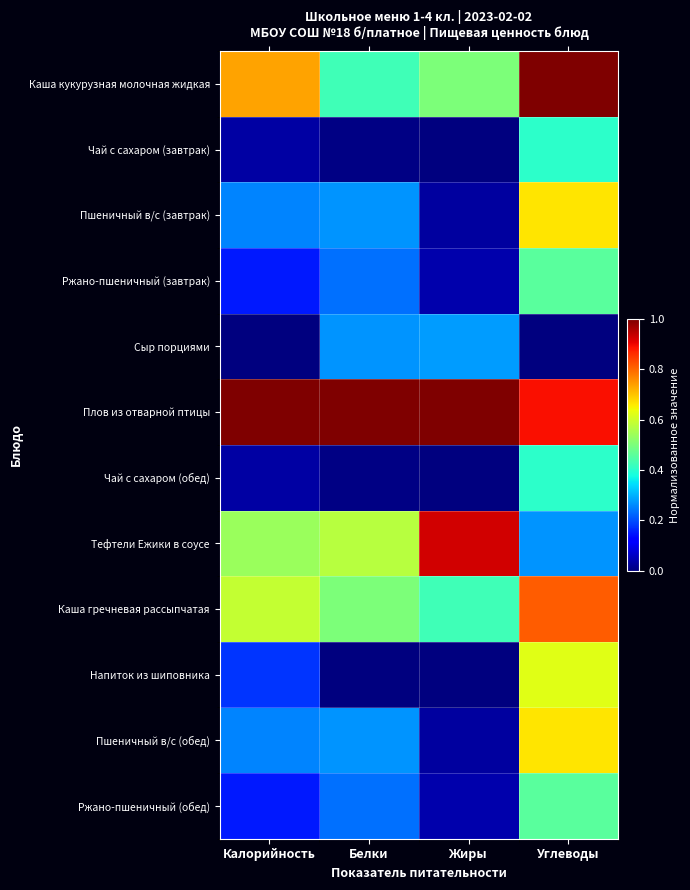

What is the total value across all series at Белки?

3.8